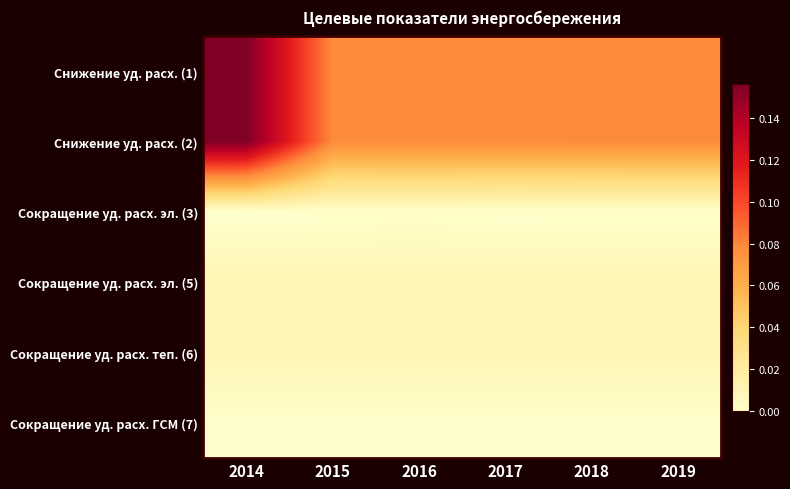

At which category is the sum across all series the highest?

2014